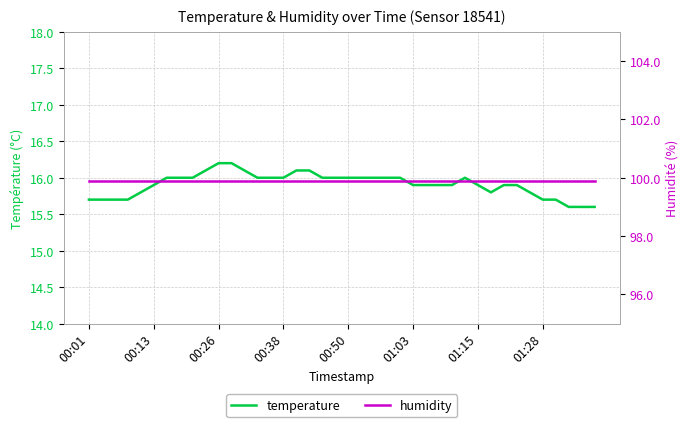

Is it true that humidity equals 99.9 at 00:13?

True